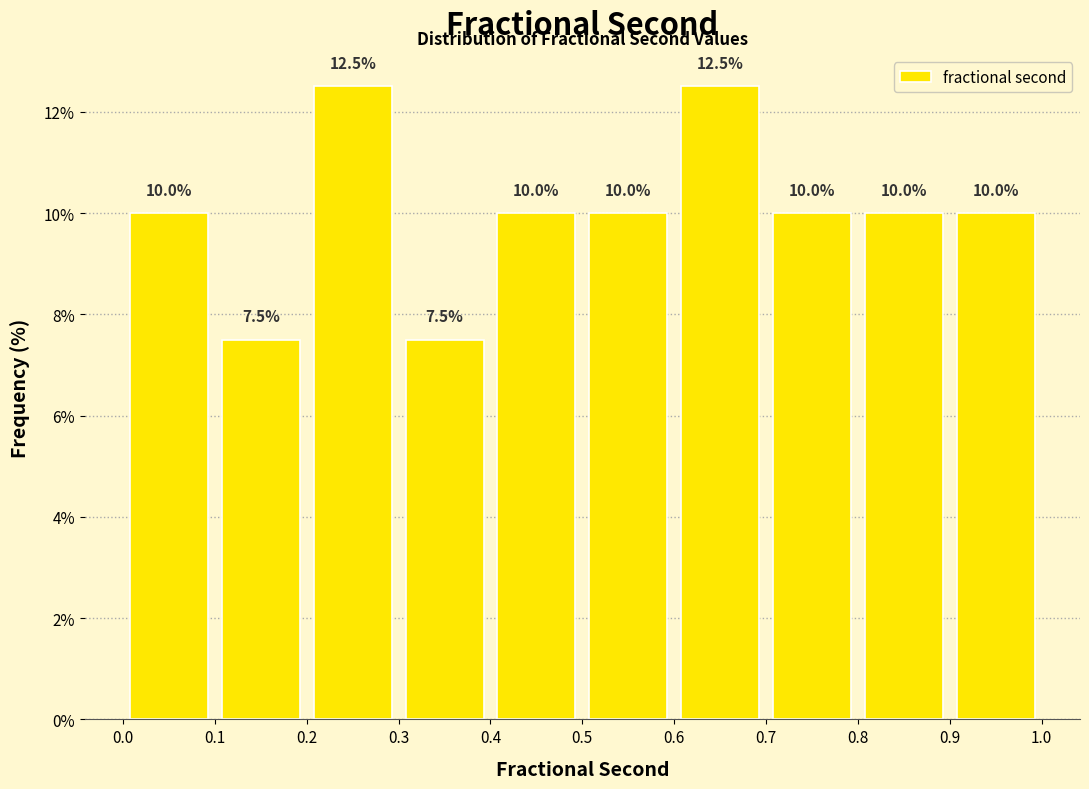

Reading left to right, list every bar in this chart as the range it spans on the x-axis followed by its height.

0.0 to 0.1: 10.0
0.1 to 0.2: 7.5
0.2 to 0.3: 12.5
0.3 to 0.4: 7.5
0.4 to 0.5: 10.0
0.5 to 0.6: 10.0
0.6 to 0.7: 12.5
0.7 to 0.8: 10.0
0.8 to 0.9: 10.0
0.9 to 1.0: 10.0